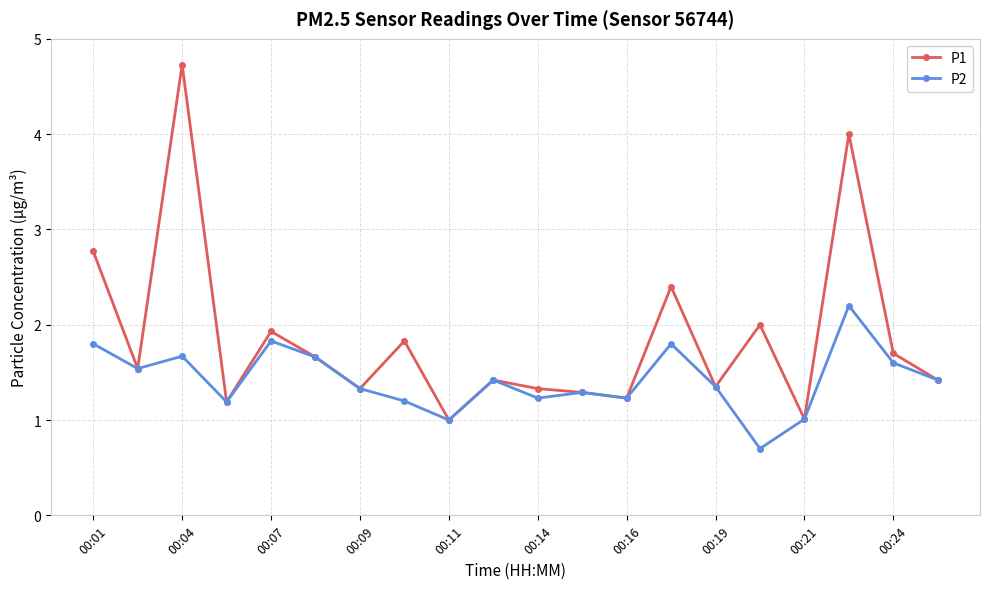

What is the value of the P1 point at the 2nd from the left?

1.5